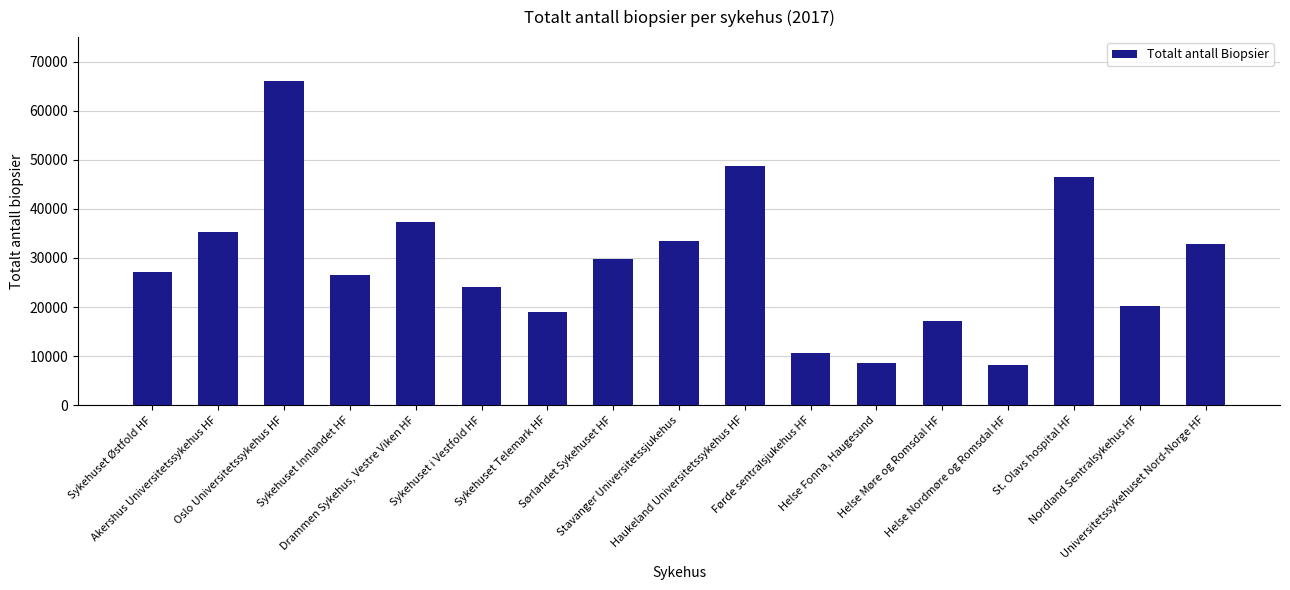

List the labels in order of value, smallest first.

Helse Nordmøre og Romsdal HF, Helse Fonna, Haugesund, Førde sentralsjukehus HF, Helse Møre og Romsdal HF, Sykehuset Telemark HF, Nordland Sentralsykehus HF, Sykehuset i Vestfold HF, Sykehuset Innlandet HF, Sykehuset Østfold HF, Sørlandet Sykehuset HF, Universitetssykehuset Nord-Norge HF, Stavanger Universitetssjukehus, Akershus Universitetssykehus HF, Drammen Sykehus, Vestre Viken HF, St. Olavs hospital HF, Haukeland Universitetssykehus HF, Oslo Universitetssykehus HF